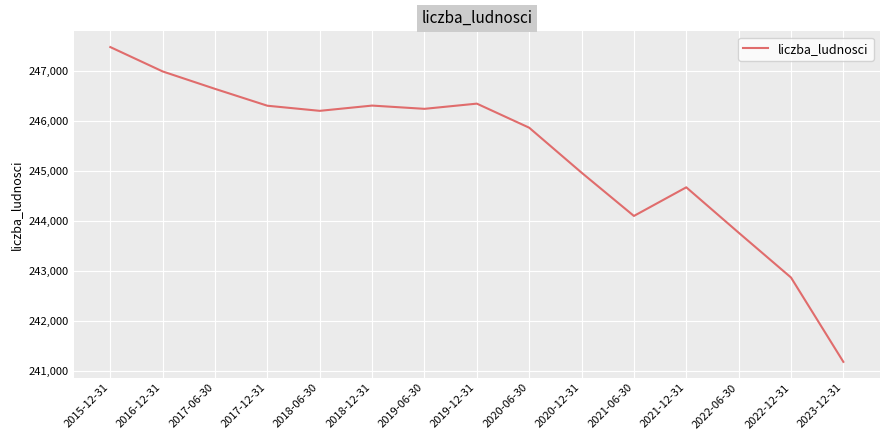

What value does the data have at 2018-06-30, to the nearest 10?

246200